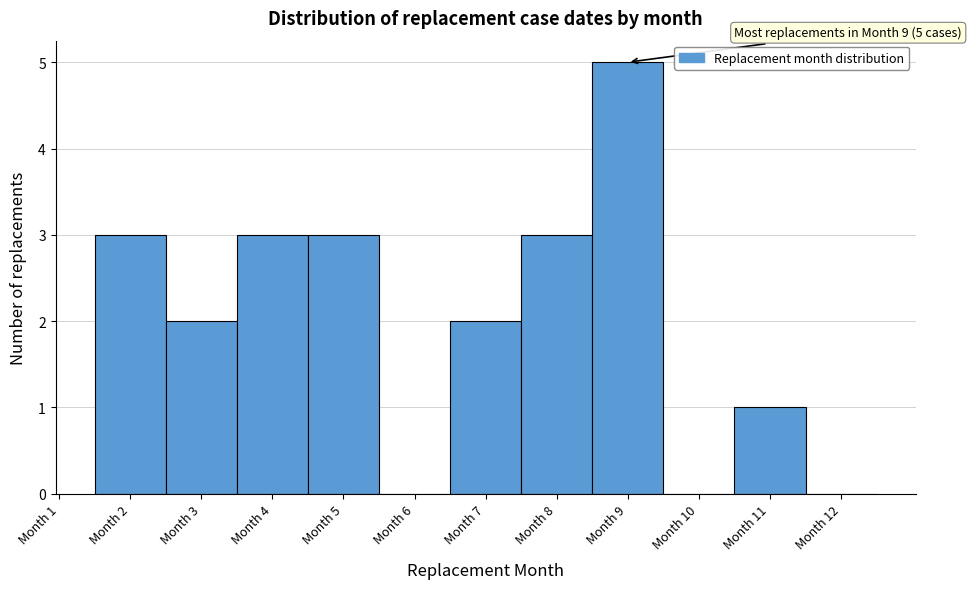

Which range on the x-axis has the tallest bar?

8.5 to 9.5